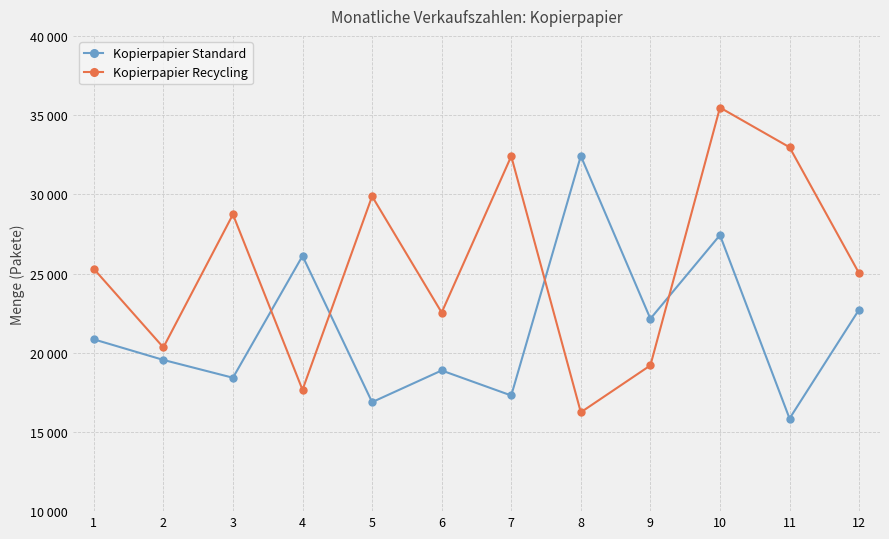

Which series has the largest range (max minus min)?

Kopierpapier Recycling